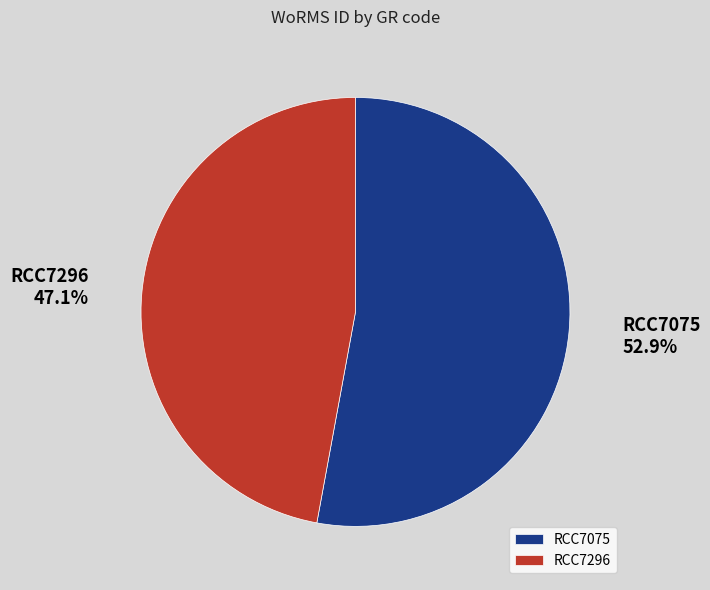

What percentage do RCC7075 and RCC7296 together represent?

100.0%